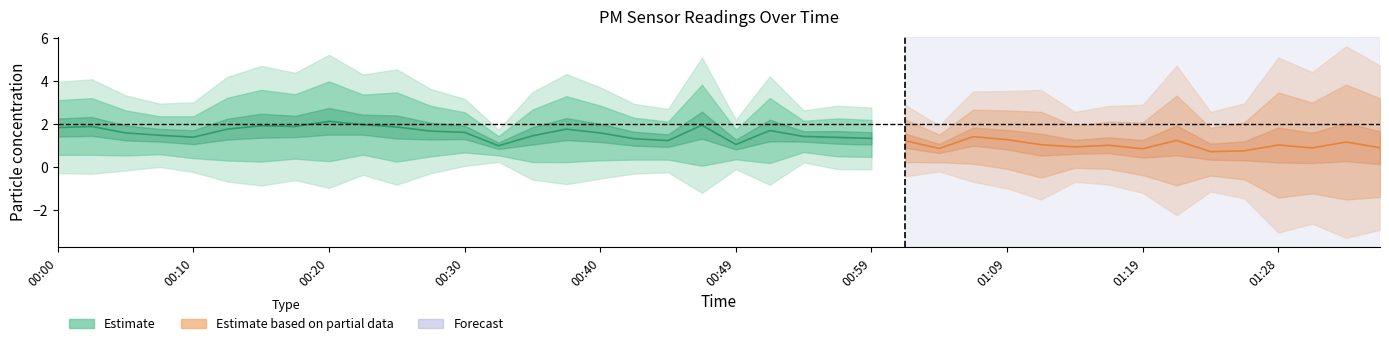

Which category has the lowest value in the P1 series?

01:23